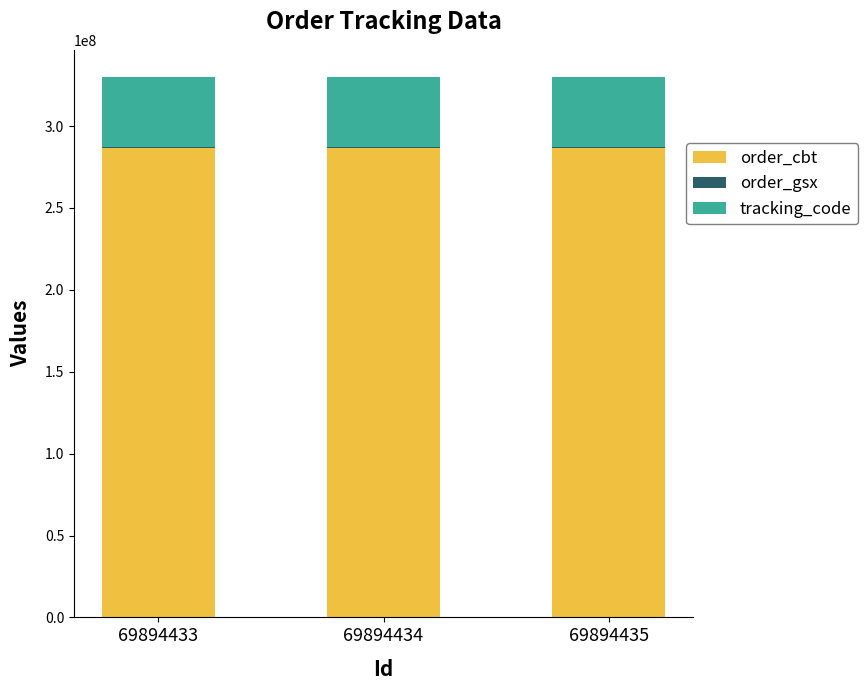

True or false: order_cbt has a value of 406285000.2 at 69894433.

False